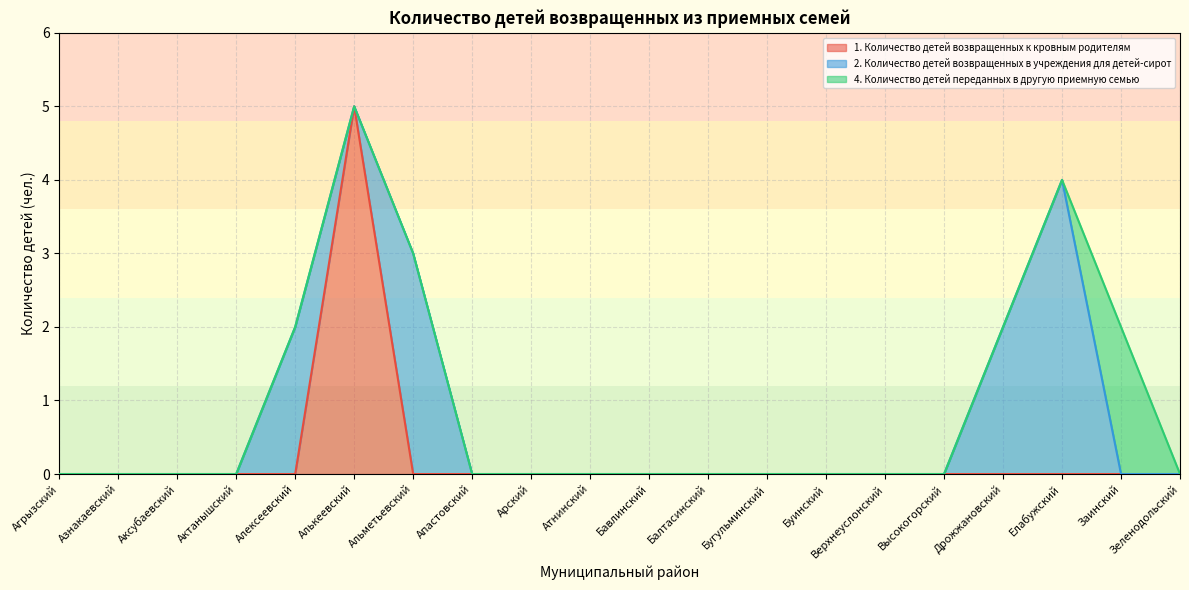

In 4. Количество детей переданных в другую приемную семью, how many points are higher than both neighbors (excluding endpoints)?

1